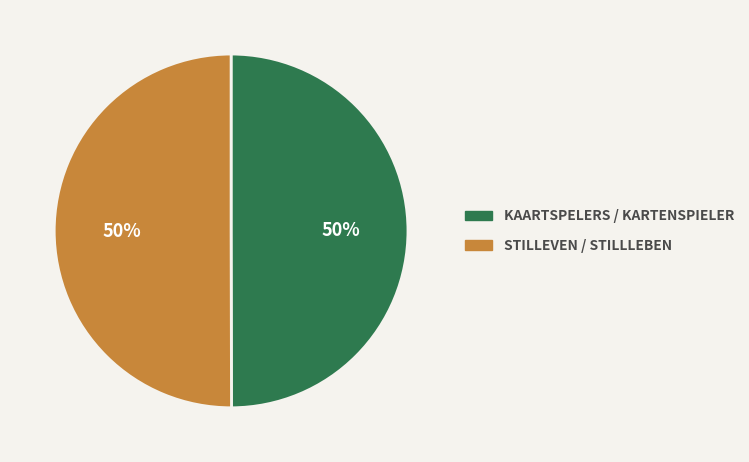

To the nearest percent, what is the average slice percentage?

50%